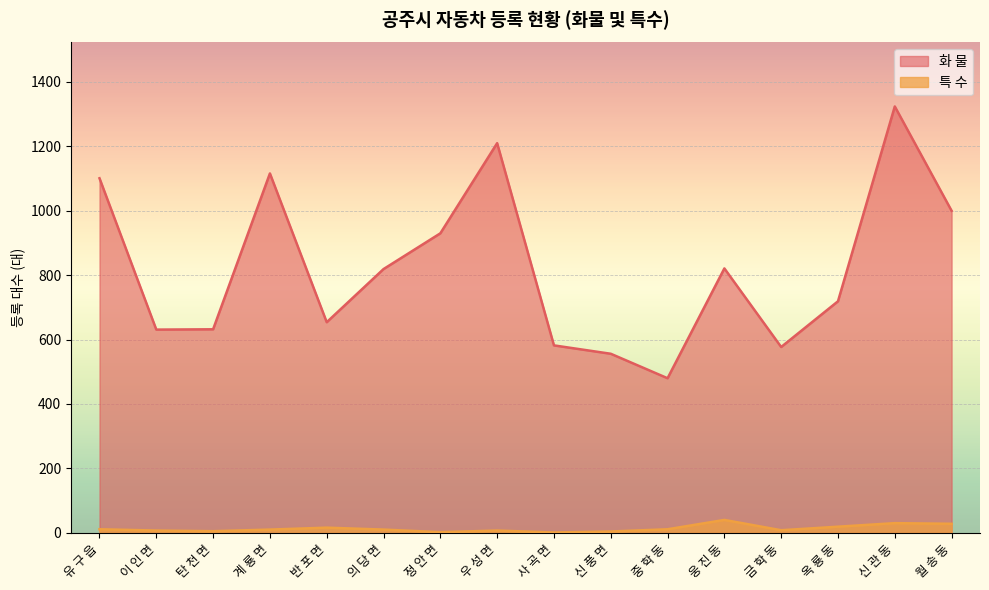

List the series in order of their peak value, lowest first.

특 수, 화 물